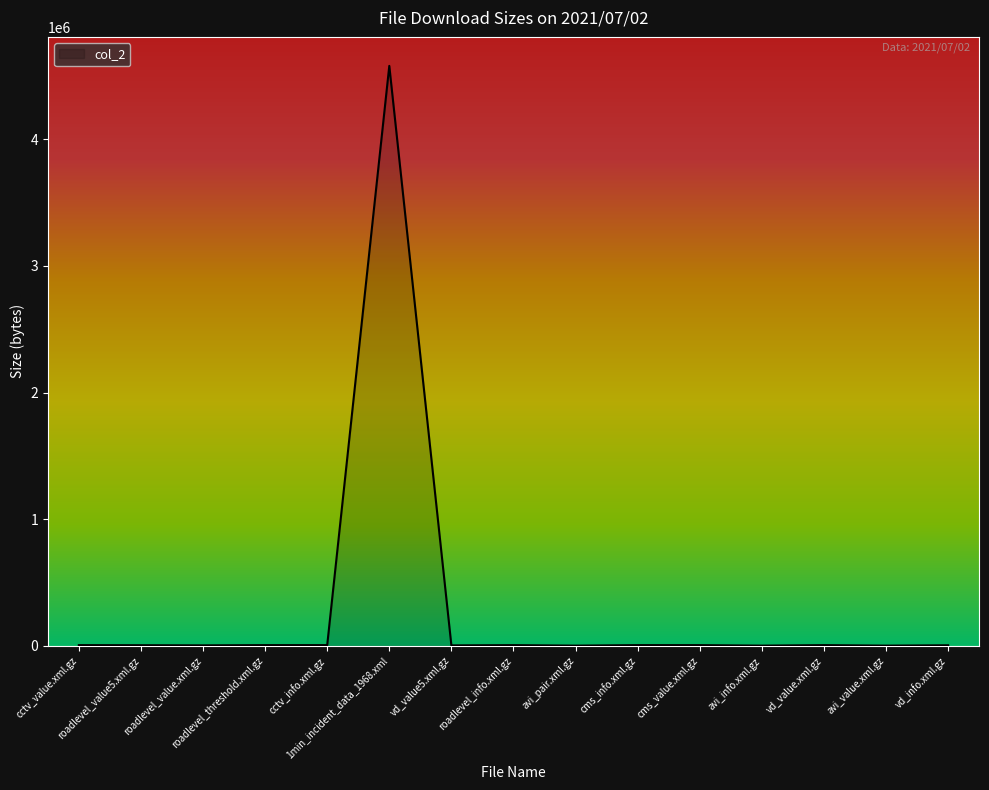

The chart shows a value of 1467 at avi_pair.xml.gz. True or false?

True